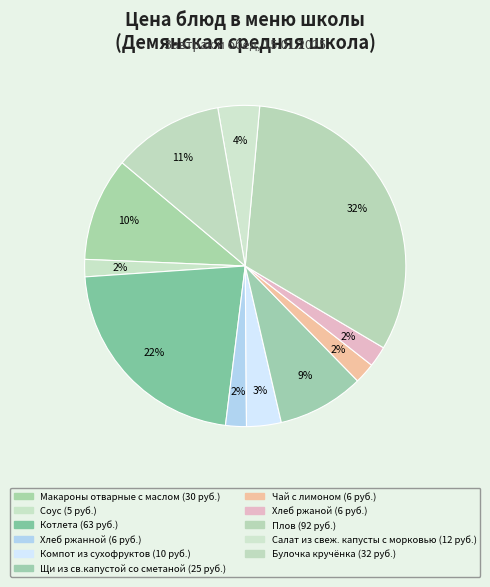

To the nearest percent, what is the difference between the Плов and Хлеб ржаной slice percentages?

30%